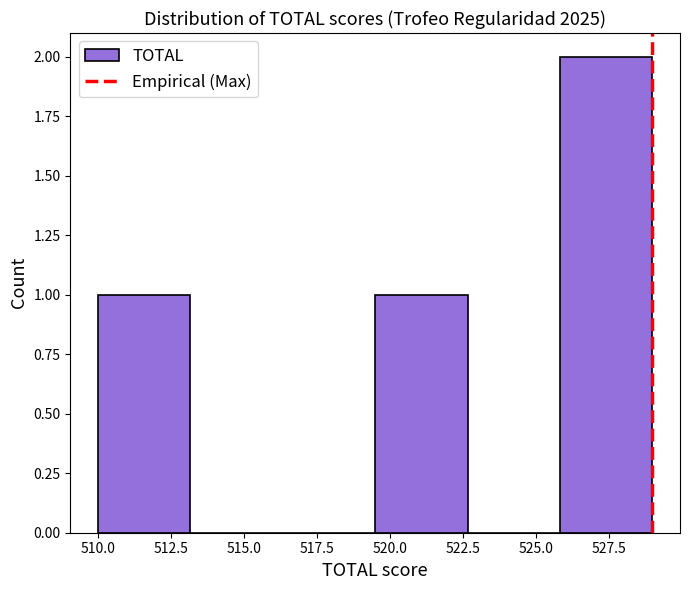

How tall is the bar that spans 519.5 to 522.5 on the x-axis? Neither the bar edges nor the heights are printed on the chart, so give them approximately, as read against the axes.

1